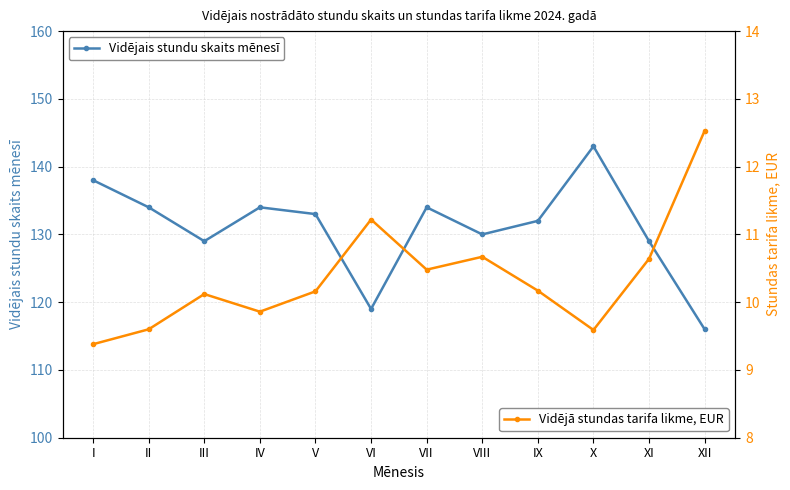

What is the sum of all Vidējā stundas tarifa likme, EUR values?

124.4